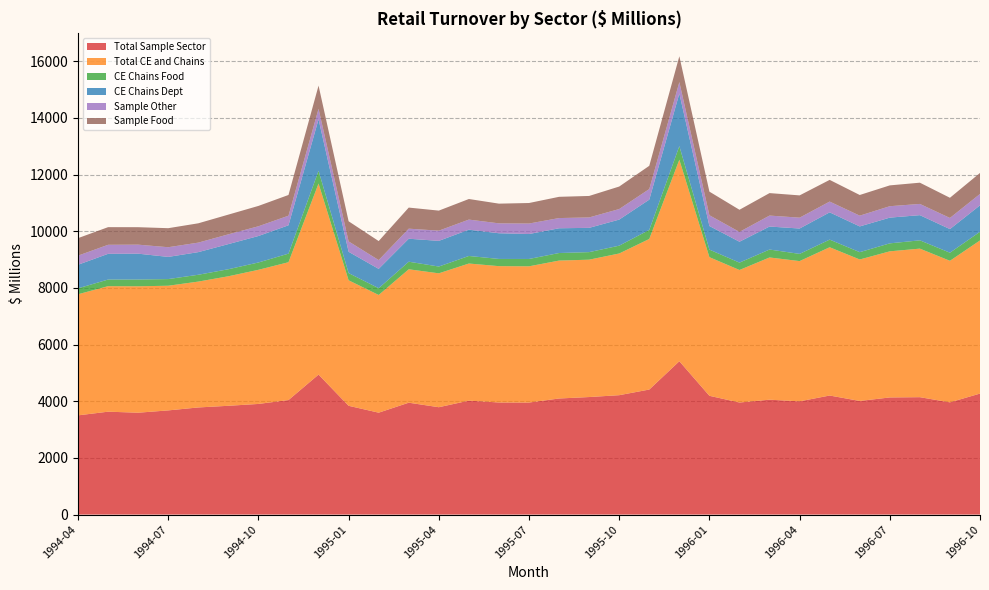

Reading left to right, what are all the values shown in this chart?

Total Sample Sector: 3501.7	3631.3	3595.4	3676.8	3780.7	3839.5	3904.7	4042.1	4940.2	3839.0	3596.3	3948.6	3788.9	4021.7	3956.0	3953.9	4096.8	4148.1	4213.7	4412.9	5412.2	4192.0	3954.6	4054.8	3996.8	4201.5	4010.1	4133.9	4143.3	3961.2	4270.3
Total CE and Chains: 4273.8	4429.8	4461.7	4399.7	4442.1	4571.1	4733.7	4864.6	6743.9	4429.3	4154.0	4708.2	4725.7	4838.7	4811.8	4808.1	4867.6	4848.1	5001.1	5314.6	7112.8	4892.7	4677.5	5019.4	4949.6	5233.7	4993.0	5157.2	5242.8	4995.6	5405.2
CE Chains Food: 210.0	233.7	238.4	235.0	240.9	248.4	258.7	302.8	449.4	254.2	238.8	267.8	239.6	266.8	254.3	259.3	266.8	266.5	275.8	320.4	479.2	266.7	260.5	280.0	254.3	269.0	258.5	281.3	292.9	285.5	305.4
CE Chains Dept: 831.7	908.0	912.6	782.9	798.8	887.0	934.6	1000.4	1817.5	752.4	682.5	811.2	906.0	927.2	906.8	880.6	873.9	856.8	920.6	1067.4	1857.2	833.1	737.1	812.0	895.2	962.8	908.6	908.0	888.9	833.7	933.7
Sample Other: 321.6	318.9	318.3	341.7	335.6	345.0	343.7	338.7	370.3	366.2	310.6	354.9	360.1	356.9	349.5	370.2	360.1	367.4	372.5	373.8	403.3	380.4	346.7	387.0	383.4	380.3	379.7	403.5	396.0	392.9	401.7
Sample Food: 617.4	622.5	616.5	671.6	681.9	695.7	718.1	731.4	818.0	710.1	671.1	744.1	707.7	726.4	695.5	724.2	749.7	758.6	794.0	820.5	911.4	832.8	781.3	793.0	785.9	765.4	729.3	734.6	749.7	712.0	740.5